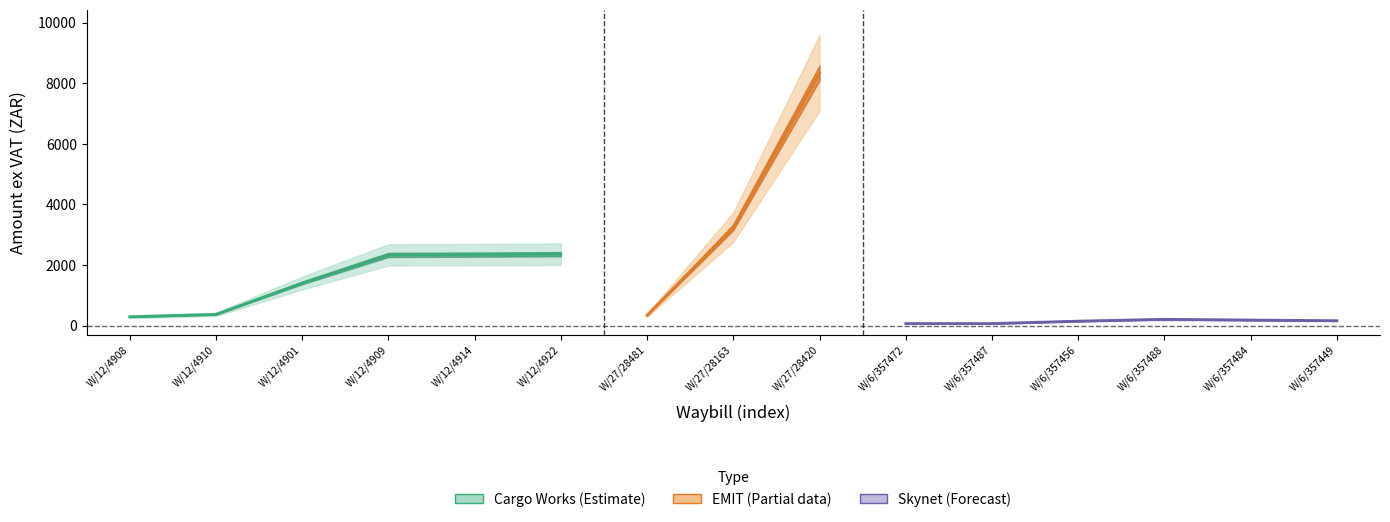

What is the sum of the values at W/12/4914 and W/12/4901?

3750.8